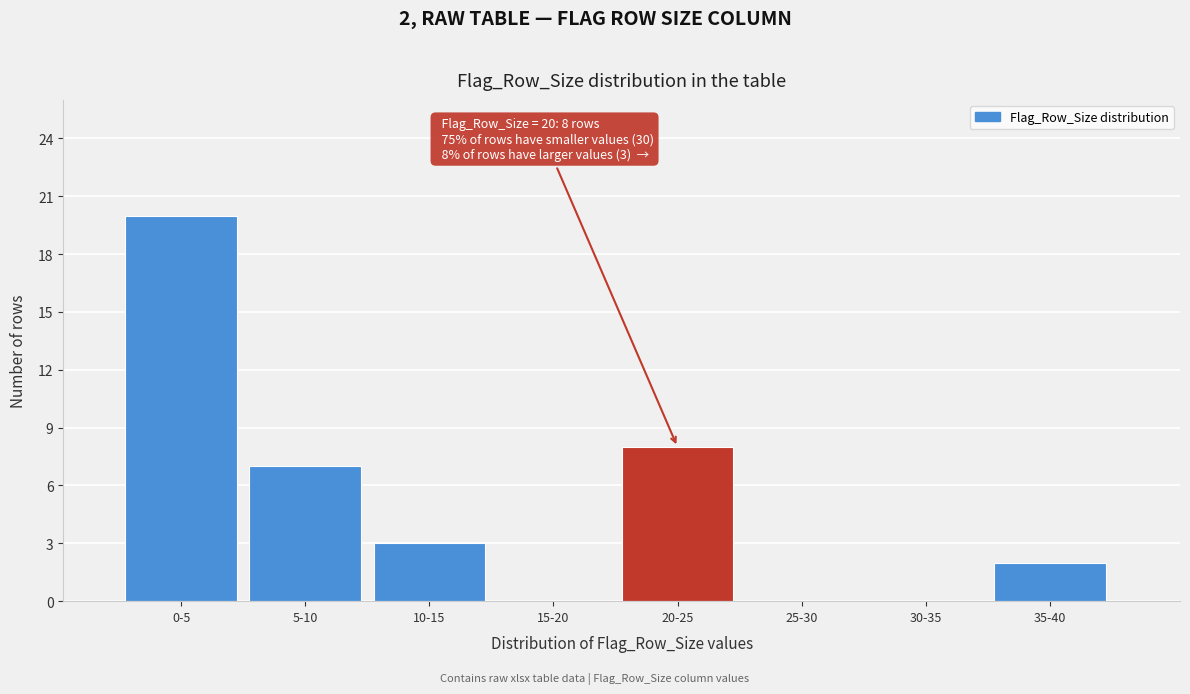

Reading left to right, what are all the values shown in this chart?

0-5=20	5-10=7	10-15=3	15-20=0	20-25=8	25-30=0	30-35=0	35-40=2